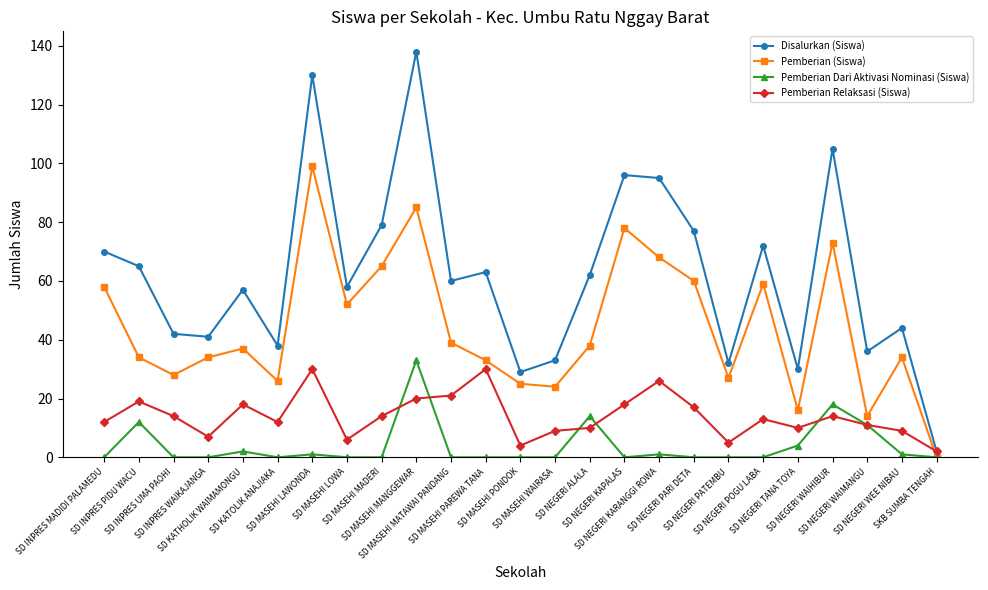

At how many categories does at least one series exceed 127?

2